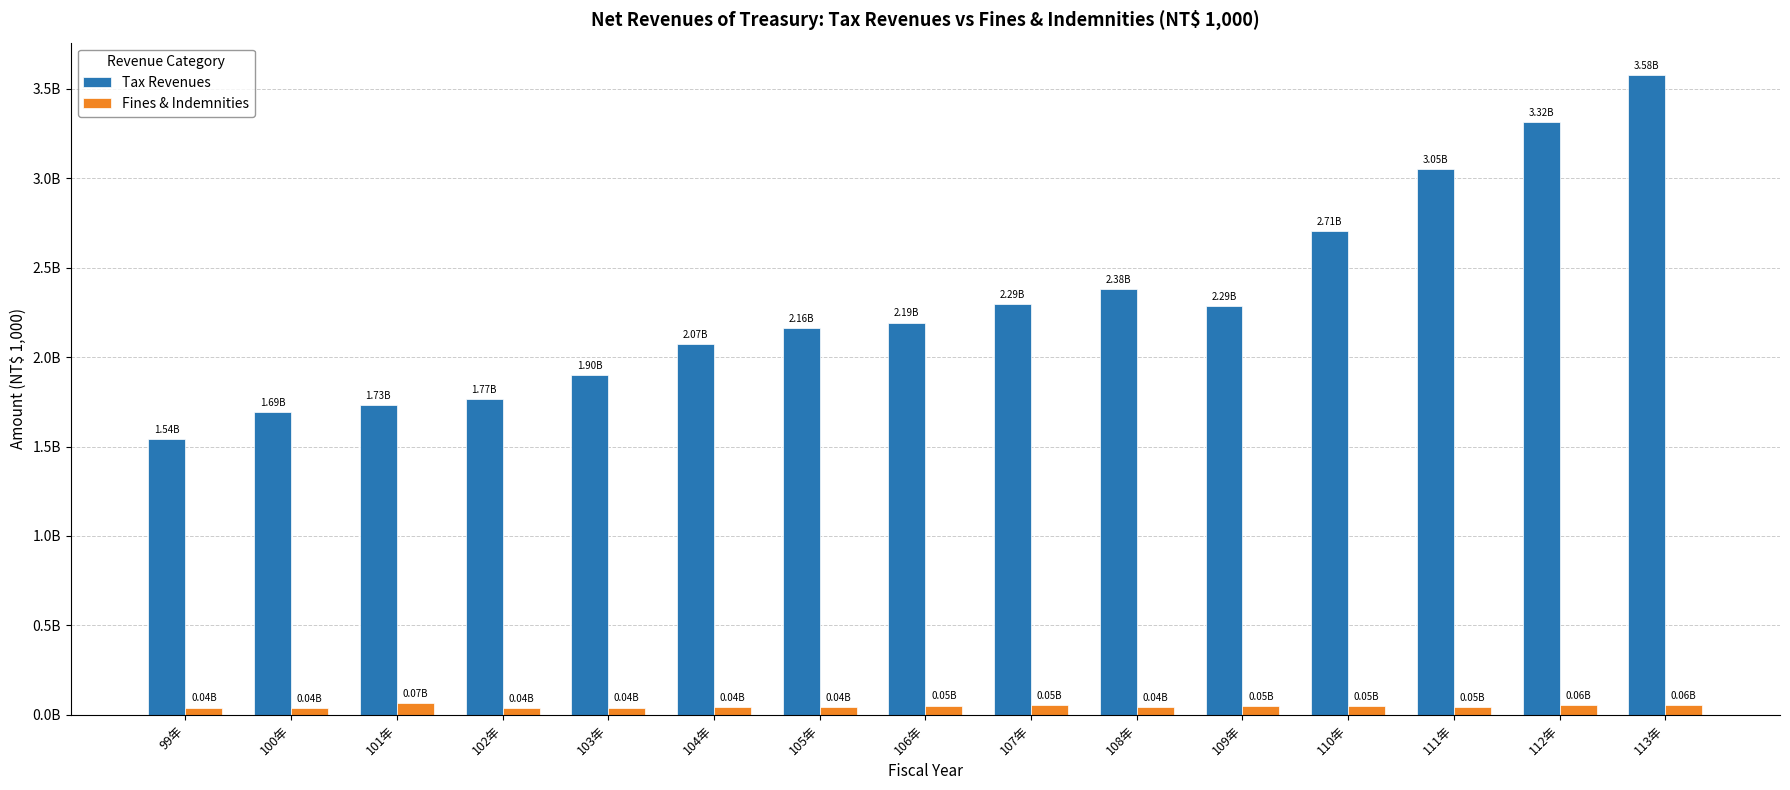

The Tax Revenues series shows 1732433367 at 101年. True or false?

True